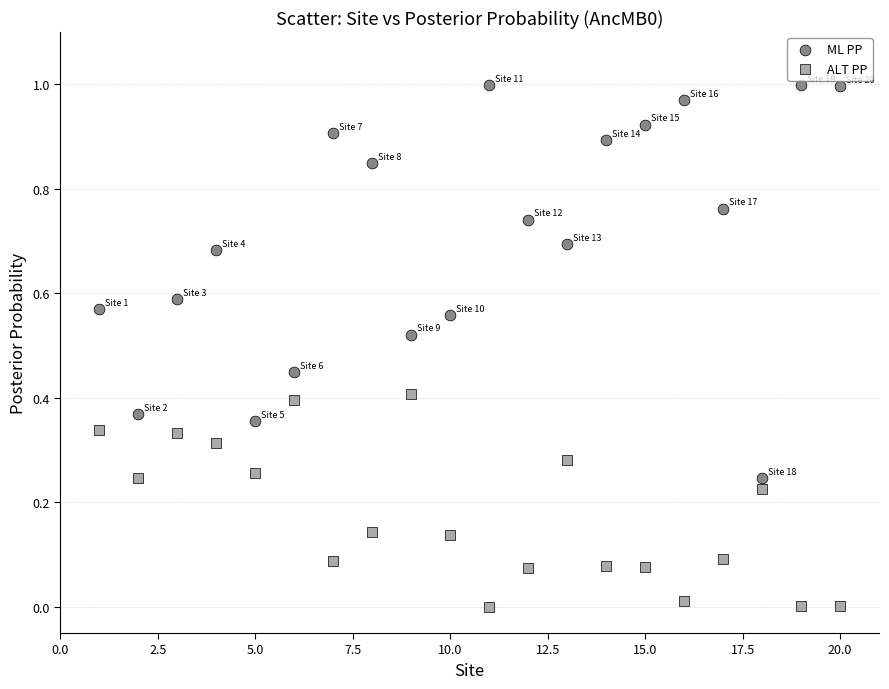

Across all data points, what is the range of X values (max minus min)?

19.0